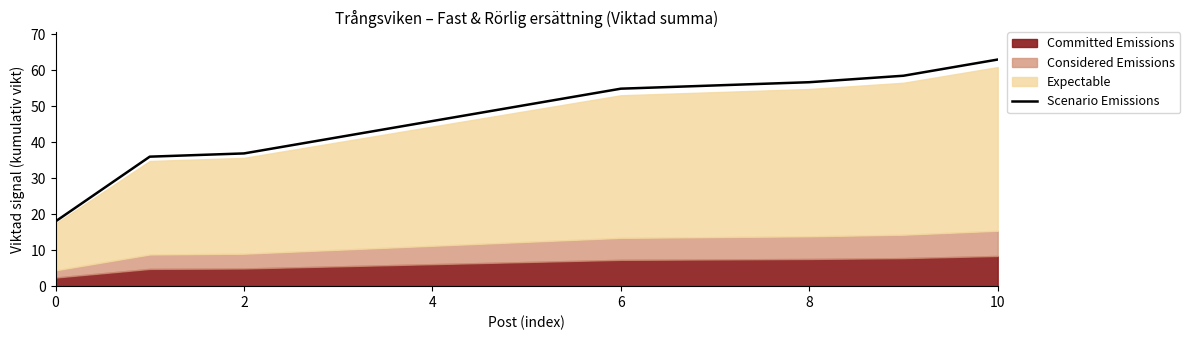

What is the highest value of the Scenario Emissions series?

63.0